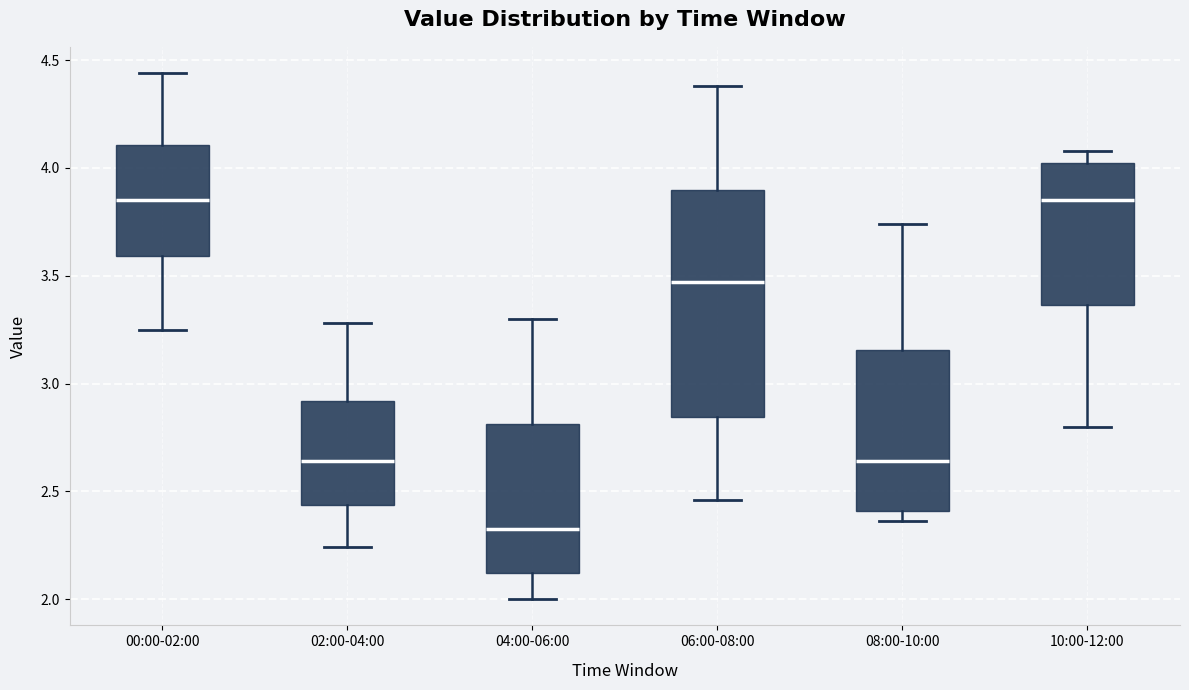

Where is the lower edge of the box for 00:00-02:00 on the y-axis? The values are not printed on the chart, so give them approximately, as read against the axis.

3.60